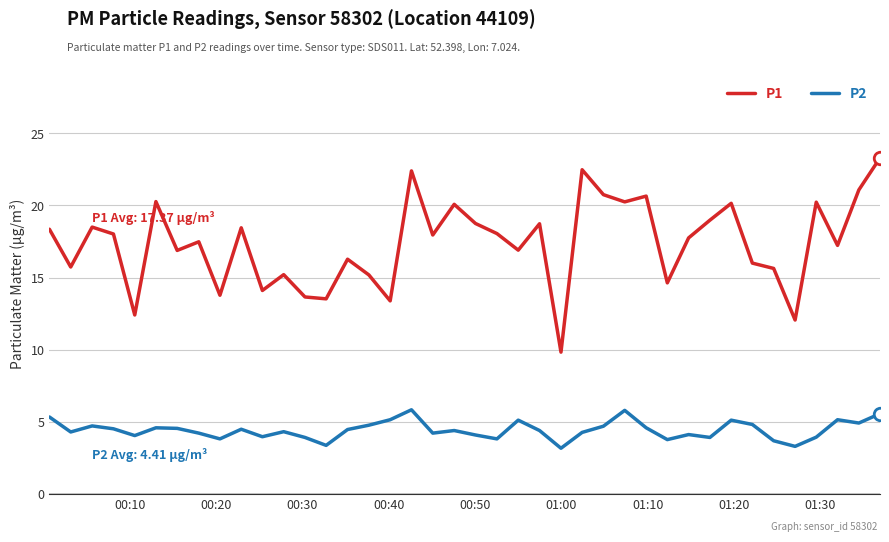

Which series has the largest range (max minus min)?

P1